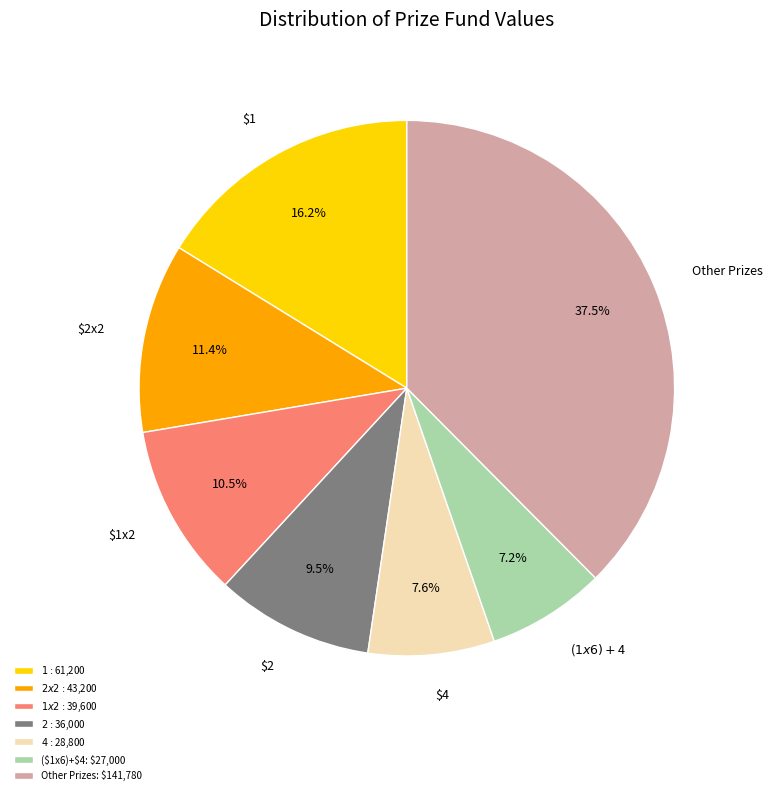

Combined, do Other Prizes and $4 account for over 50%?

No